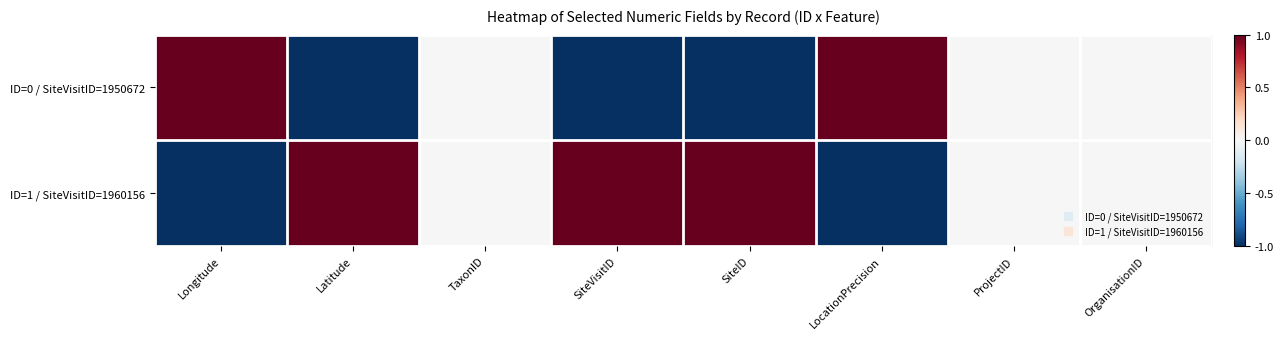

Which series has the largest total across all categories?

ID=1 / SiteVisitID=1960156